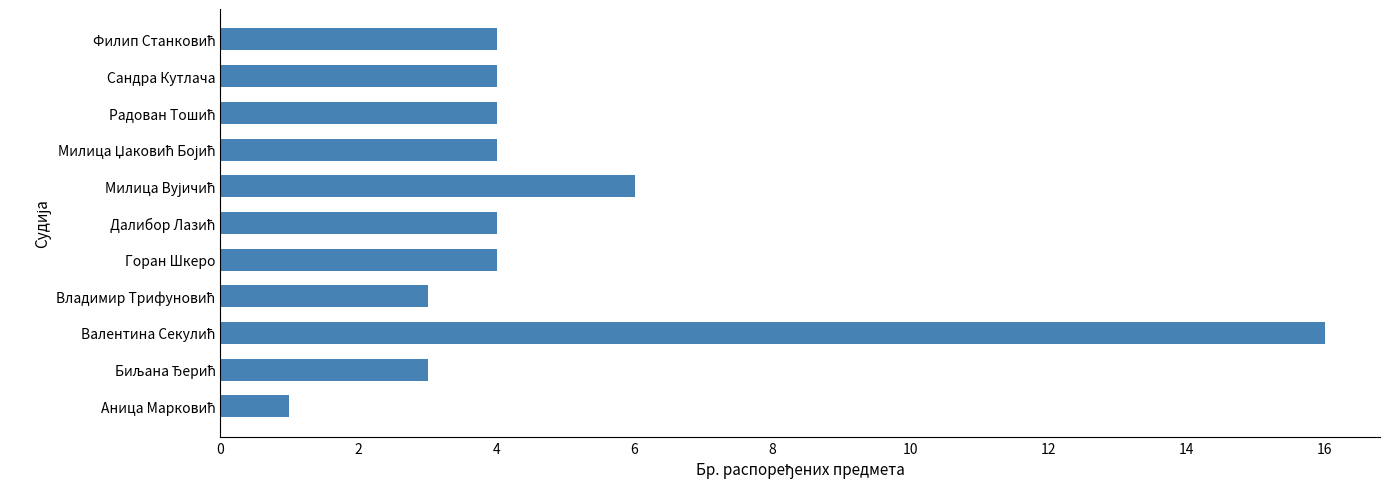

What is the difference between the maximum and second lowest values?

13